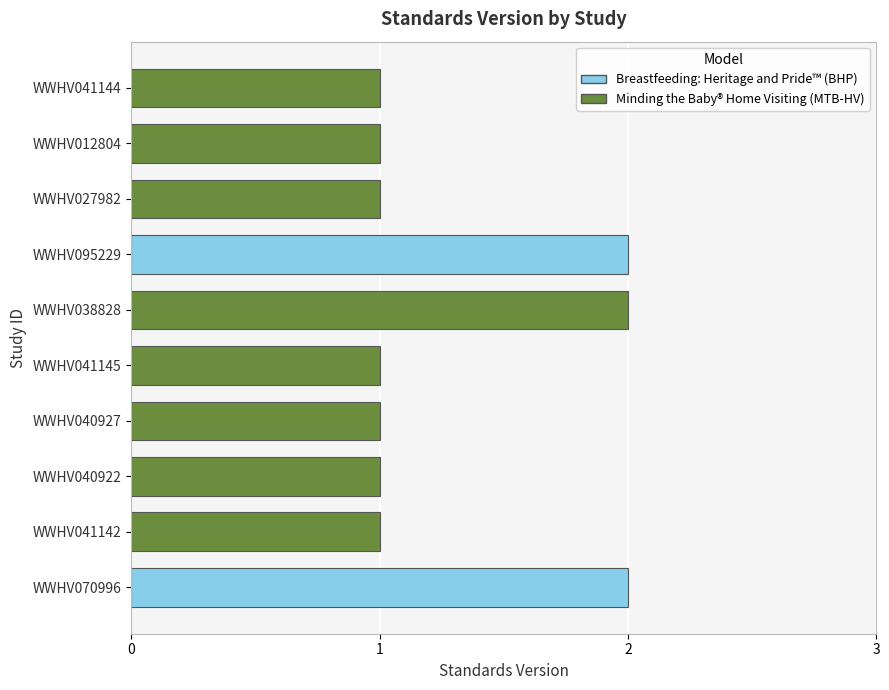

Reading right to left, list all the values displayed in this chart.

1	1	1	2	2	1	1	1	1	2